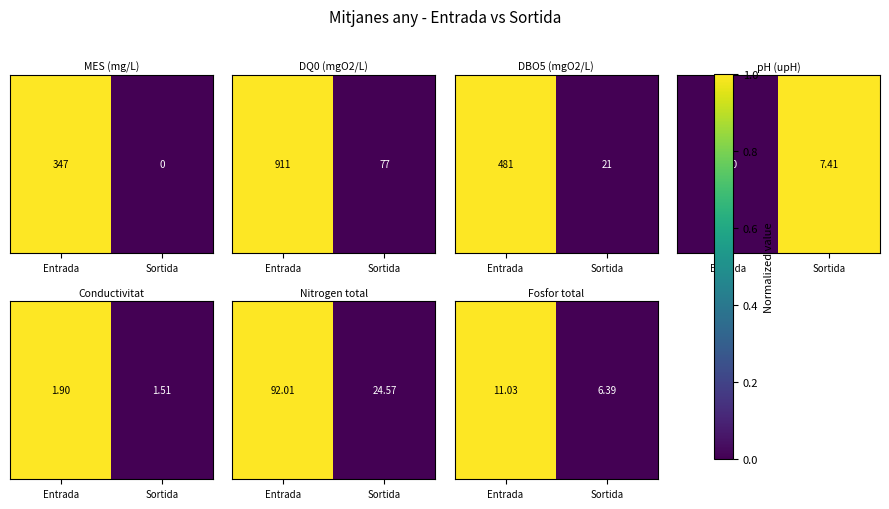

What is the difference between the maximum and minimum values?

1